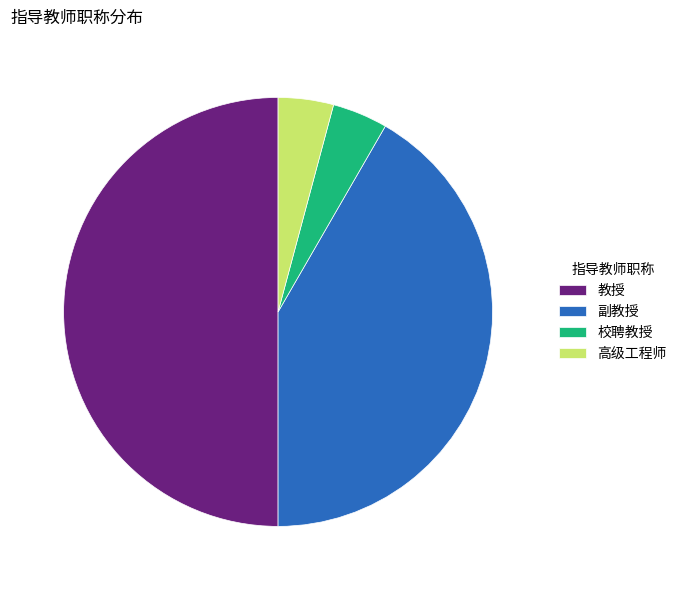

Combined, do 高级工程师 and 副教授 account for over 50%?

No